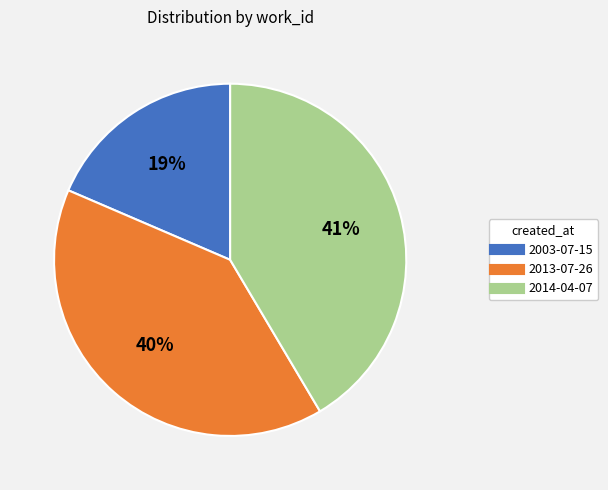

Is there any slice that represents more than half of the pie?

No